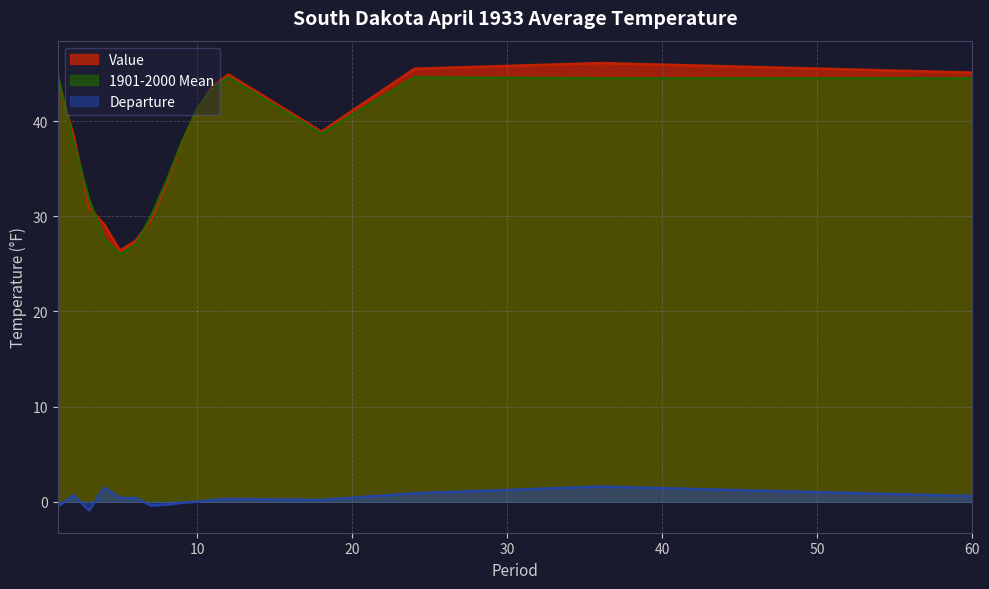

Is it true that Departure equals 0.2 at 11?

True